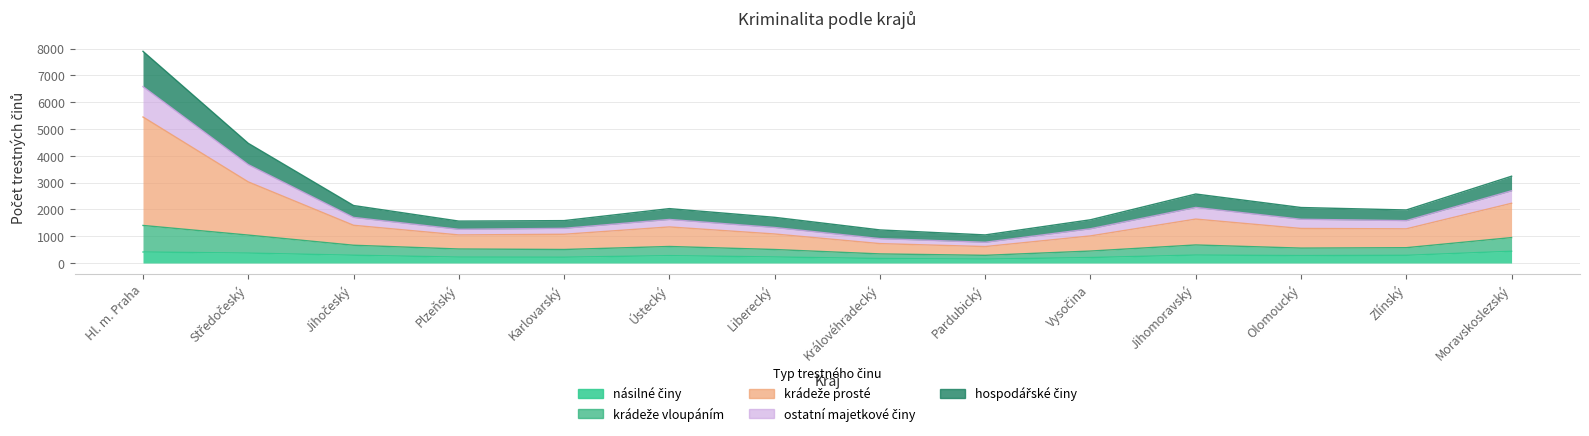

What is the average value of the násilné činy series?

274